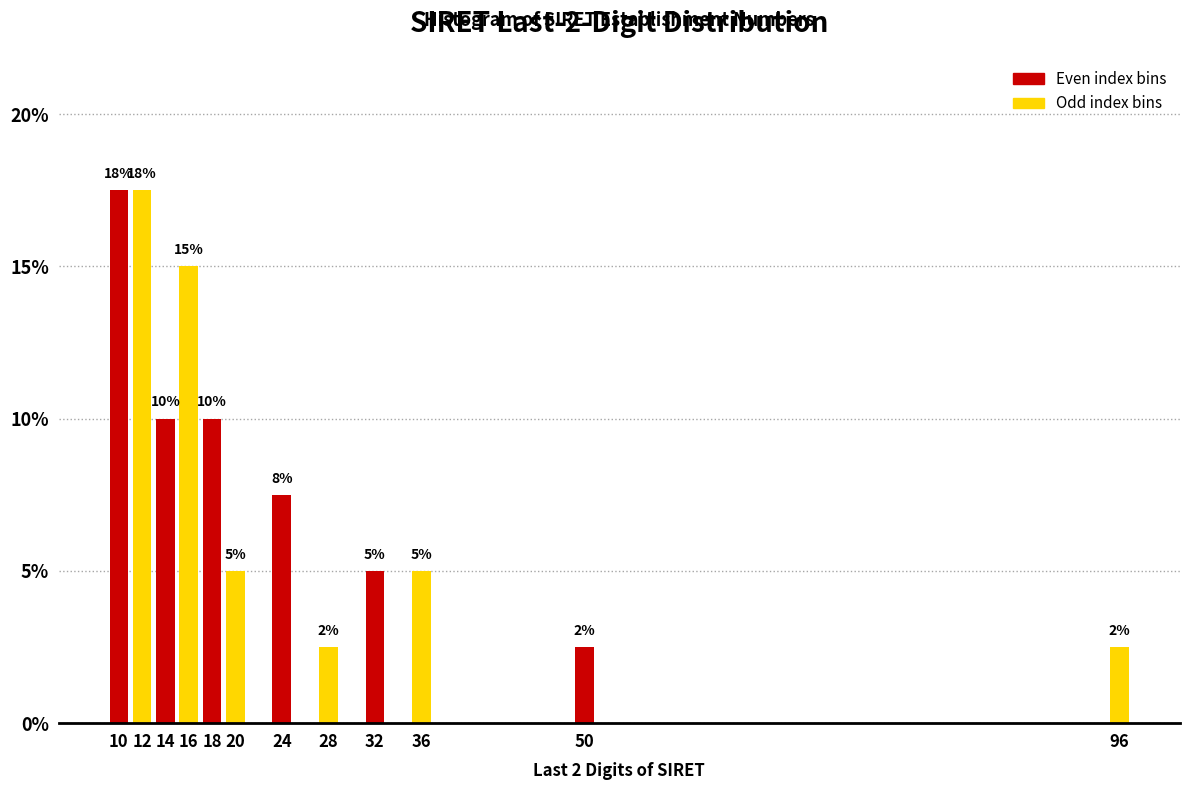

What is the greatest value displayed?

17.5